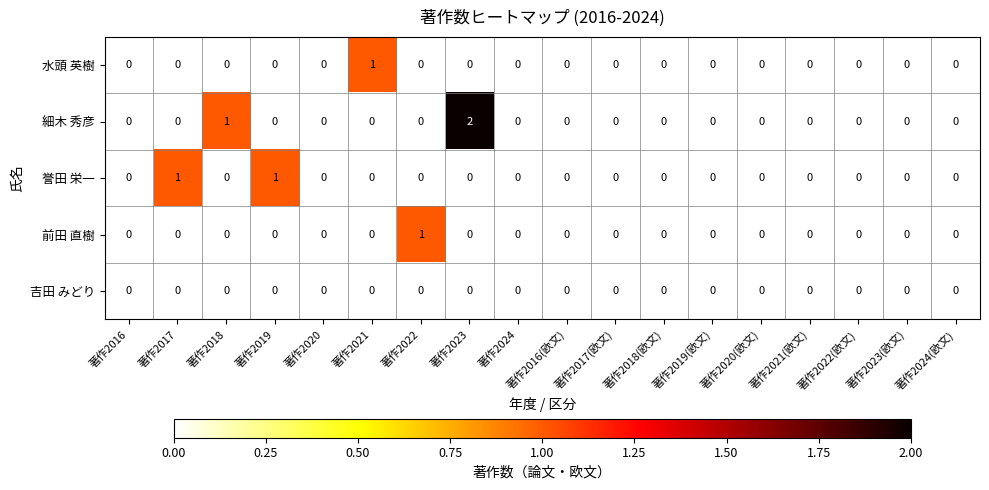

At which category does the chart reach its peak across all series?

著作2023